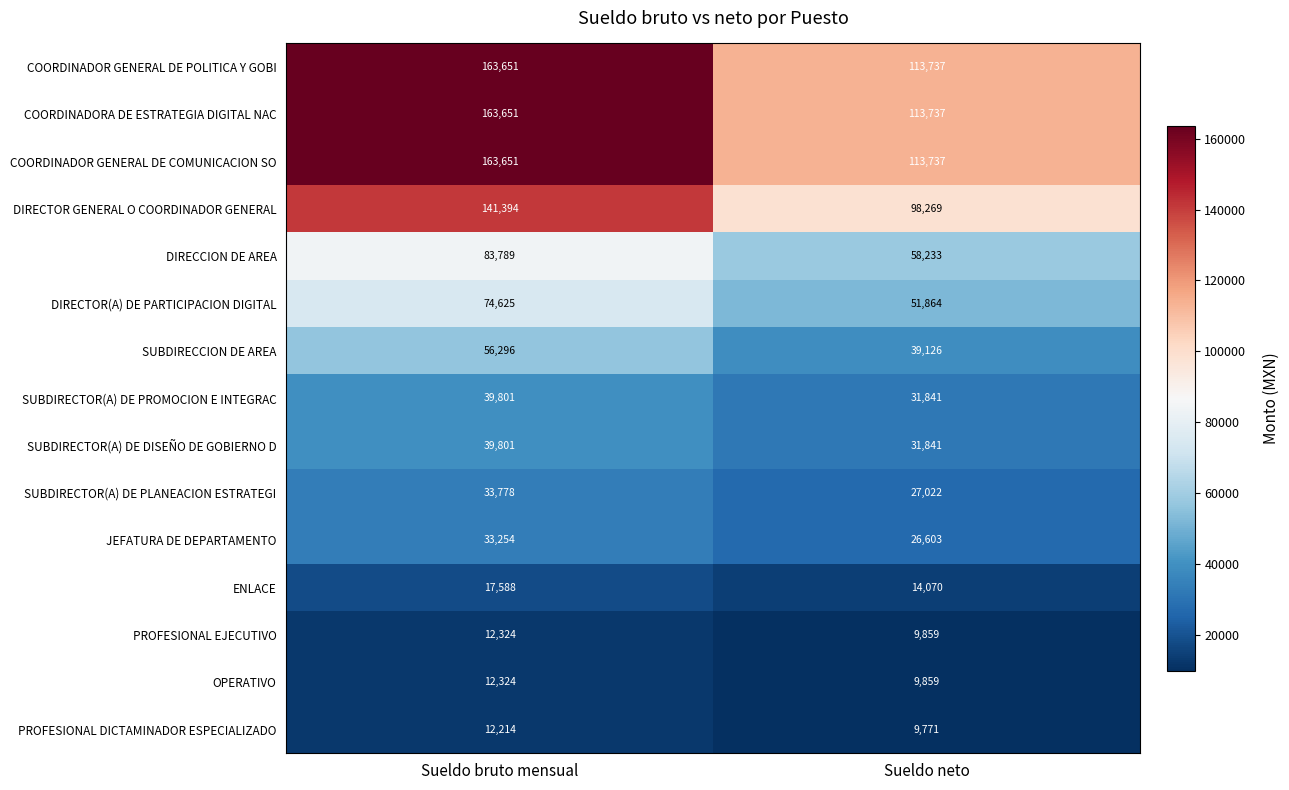

Which label corresponds to the smallest value in the chart?

Sueldo neto